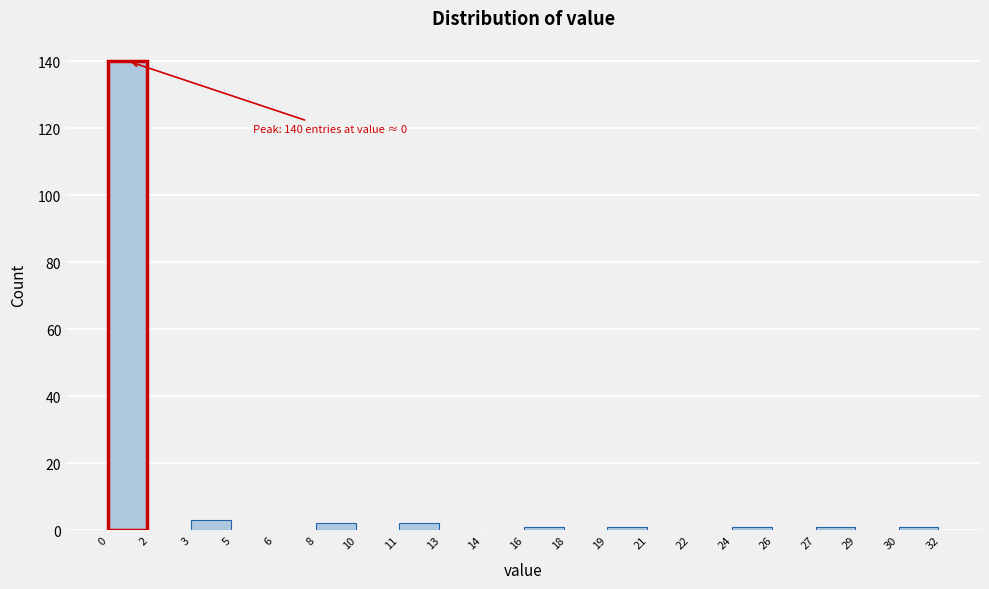

Reading left to right, list all the values displayed in this chart.

0=140	2=0	3=3	5=0	6=0	8=2	10=0	11=2	13=0	14=0	16=1	18=0	19=1	21=0	22=0	24=1	26=0	27=1	29=0	30=1